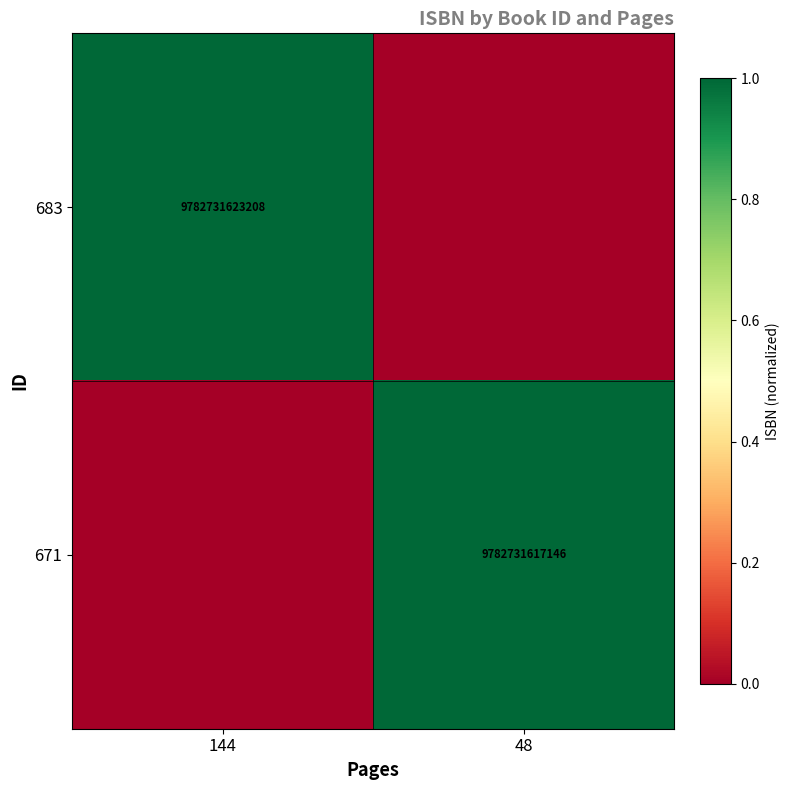

Is it true that 671 equals 2902462846389 at 48?

False